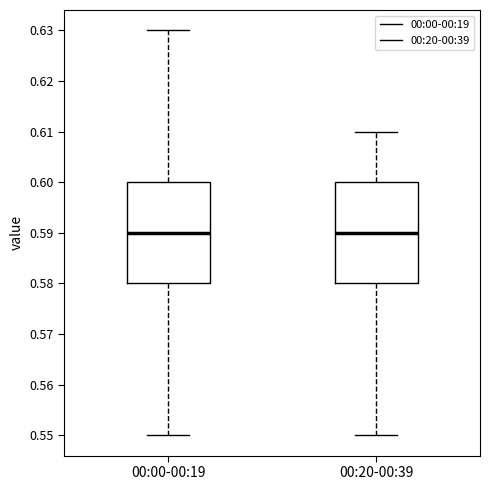

Where does the upper whisker of the box for 00:00-00:19 end on the y-axis? The values are not printed on the chart, so give them approximately, as read against the axis.

0.63